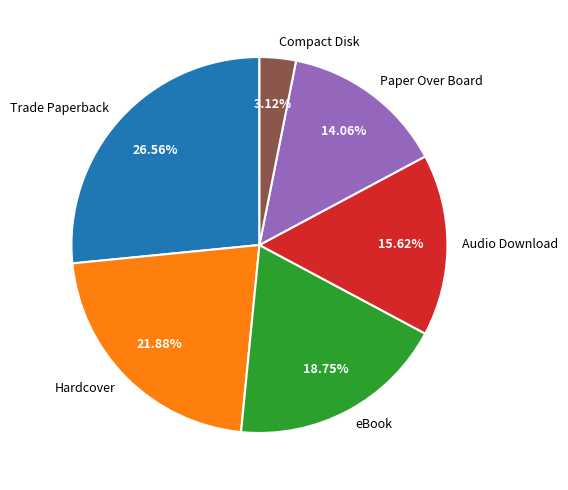

Rank the categories by value from lowest to highest.

Compact Disk, Paper Over Board, Audio Download, eBook, Hardcover, Trade Paperback